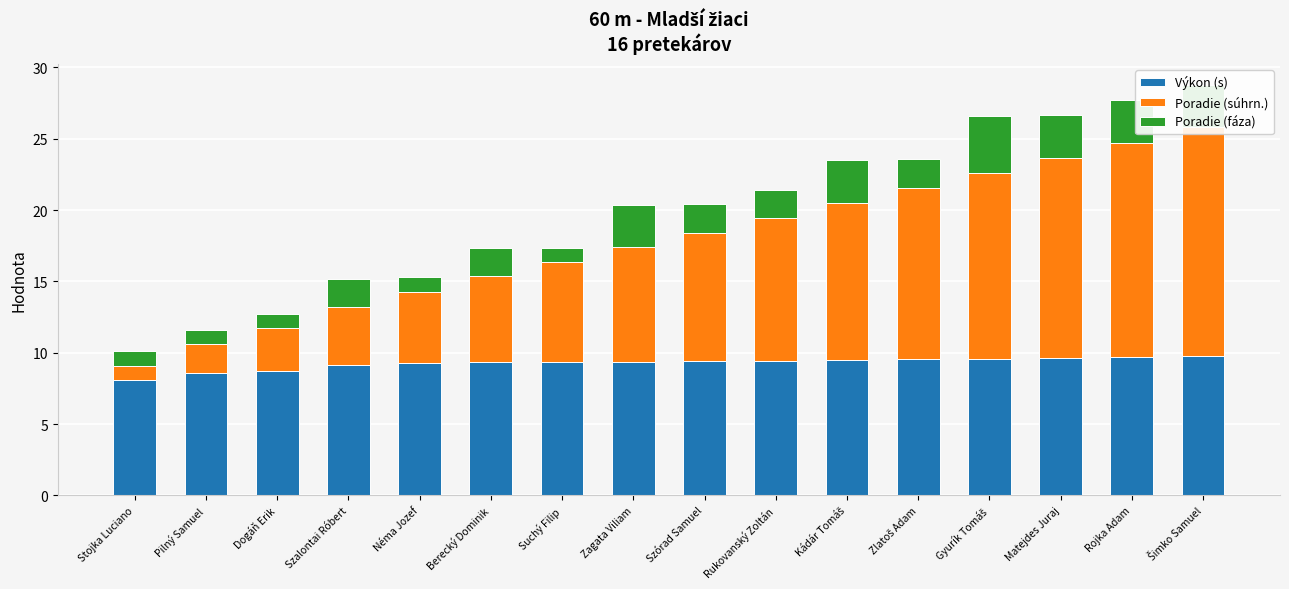

List the series in order of their peak value, highest first.

Poradie (súhrn.), Výkon (s), Poradie (fáza)